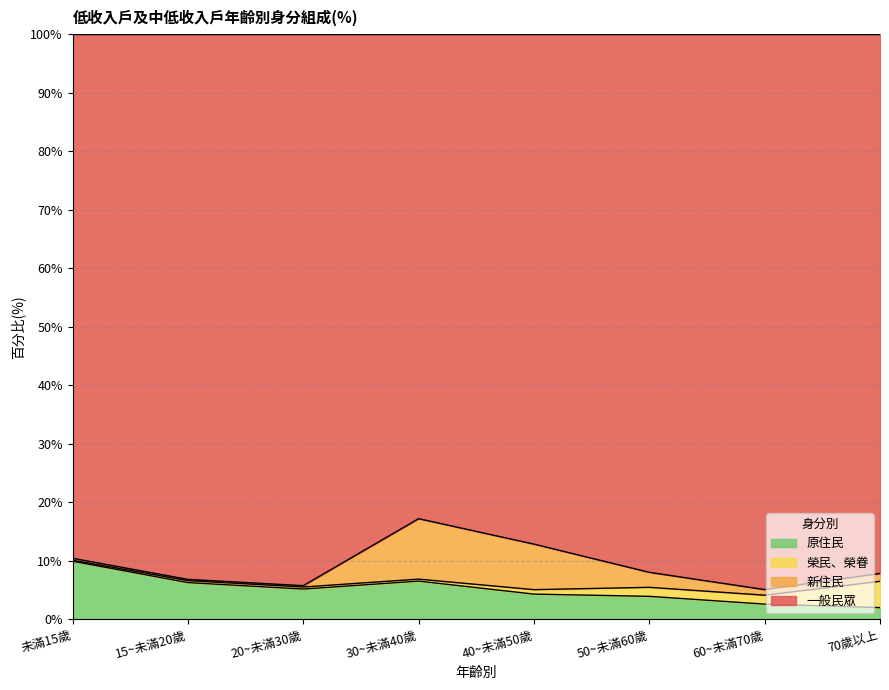

What is the label of the 6th point from the right?

20~未滿30歲